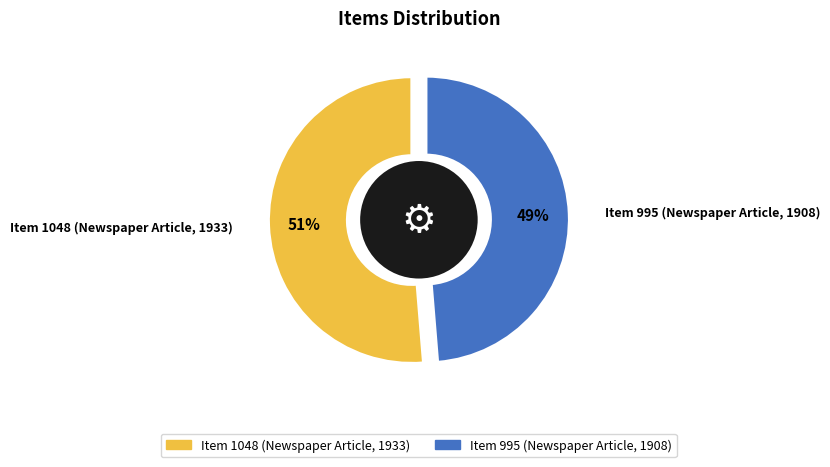

True or false: Item 1048 (Newspaper Article, 1933) accounts for 66% of the total.

False